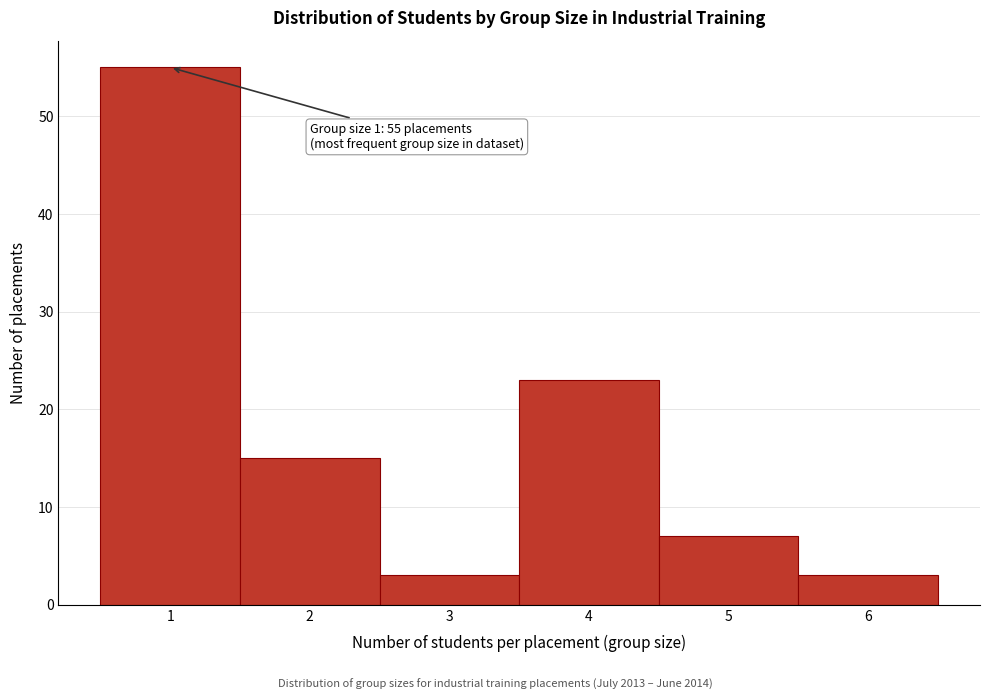

Reading left to right, list all the values displayed in this chart.

1=55	2=15	3=3	4=23	5=7	6=3